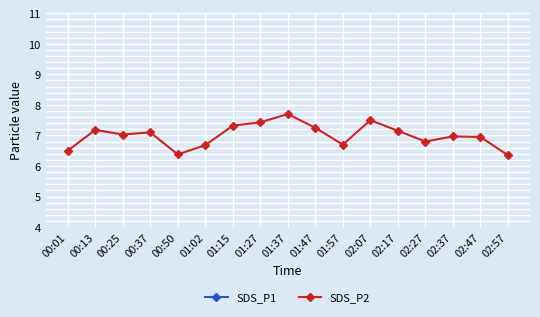

Reading right to left, extract all data points from this chart.

SDS_P1: 19.8	21.2	21.9	22.0	23.3	26.6	26.4	26.5	26.7	22.1	24.8	18.9	19.5	22.4	20.2	14.9	15.8
SDS_P2: 6.3	7.0	7.0	6.8	7.2	7.5	6.7	7.2	7.7	7.4	7.3	6.7	6.4	7.1	7.0	7.2	6.5